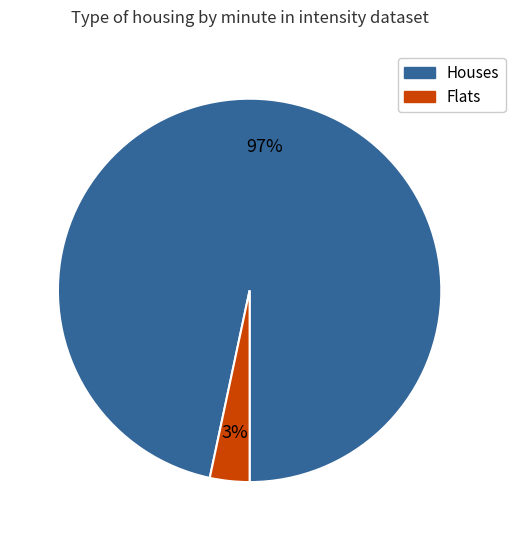

To the nearest percent, what is the average slice percentage?

50%